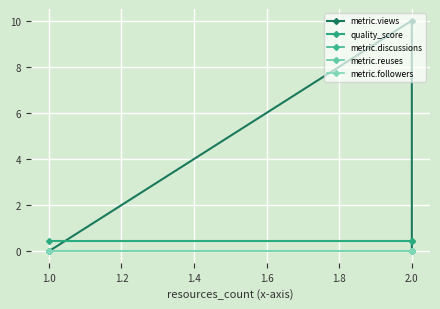

The metric.reuses series shows 0.0 at 2.0. True or false?

True